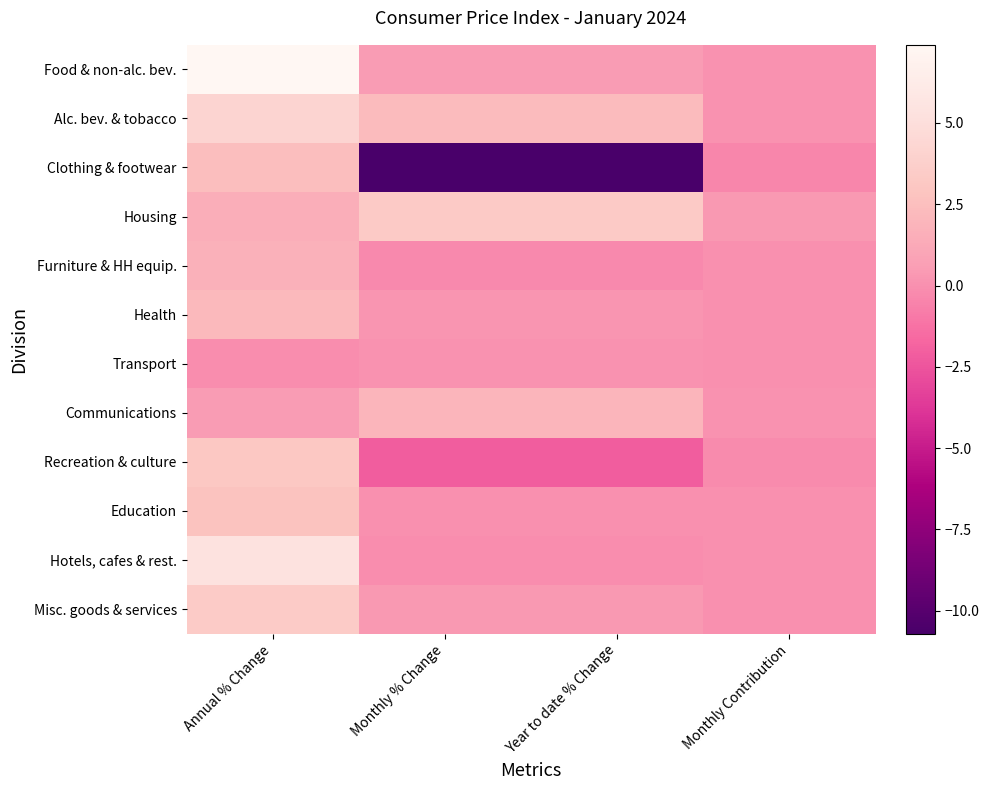

What is the maximum value shown in the chart?

7.4